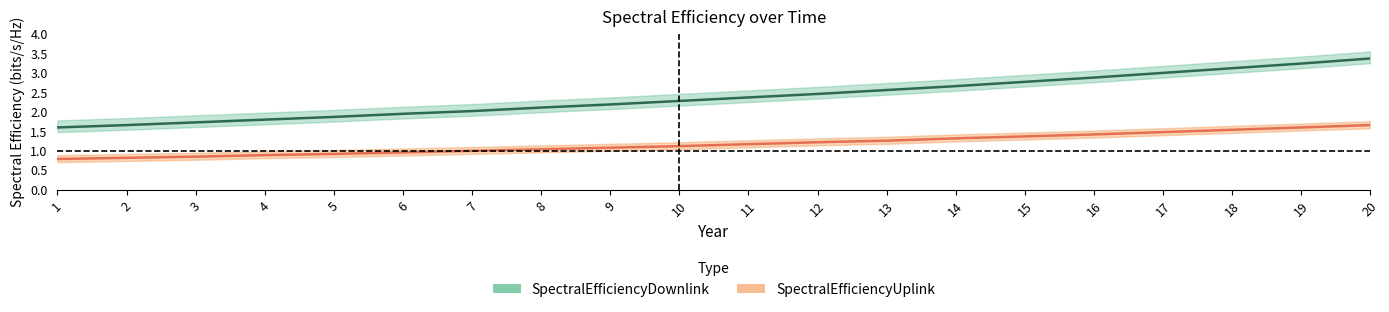

What is the difference between the SpectralEfficiencyDownlink values at 6 and 8?

0.2